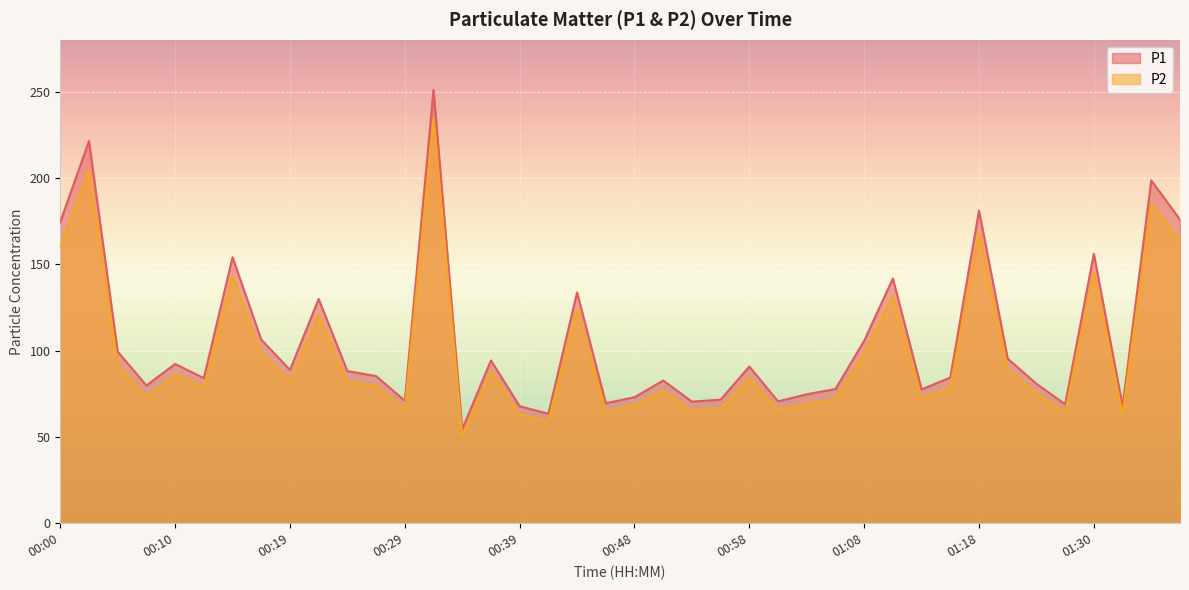

Reading left to right, what are all the values shown in this chart?

P1: 00:00=174.5	00:02=221.3	00:05=99.3	00:07=79.8	00:10=92.2	00:12=84.0	00:15=154.0	00:17=106.3	00:19=88.8	00:22=129.8	00:24=88.1	00:27=85.2	00:29=70.9	00:32=250.9	00:34=54.5	00:36=94.3	00:39=67.7	00:41=63.4	00:44=133.7	00:46=69.5	00:48=73.0	00:51=82.7	00:53=70.4	00:56=71.6	00:58=90.7	01:01=70.6	01:03=74.7	01:05=77.7	01:08=105.7	01:10=141.7	01:13=77.5	01:15=84.3	01:18=181.1	01:20=95.3	01:23=80.8	01:28=68.9	01:30=156.0	01:32=67.8	01:35=198.5	01:37=175.8
P2: 00:00=160.1	00:02=204.8	00:05=91.9	00:07=73.2	00:10=86.0	00:12=78.8	00:15=143.7	00:17=98.2	00:19=82.2	00:22=120.8	00:24=81.7	00:27=79.7	00:29=65.8	00:32=234.0	00:34=50.7	00:36=88.0	00:39=63.1	00:41=59.0	00:44=124.1	00:46=64.5	00:48=68.2	00:51=77.0	00:53=65.2	00:56=66.3	00:58=84.2	01:01=65.7	01:03=69.1	01:05=71.8	01:08=98.5	01:10=131.9	01:13=72.3	01:15=78.8	01:18=168.2	01:20=89.2	01:23=75.3	01:28=64.1	01:30=145.6	01:32=63.0	01:35=185.1	01:37=164.2